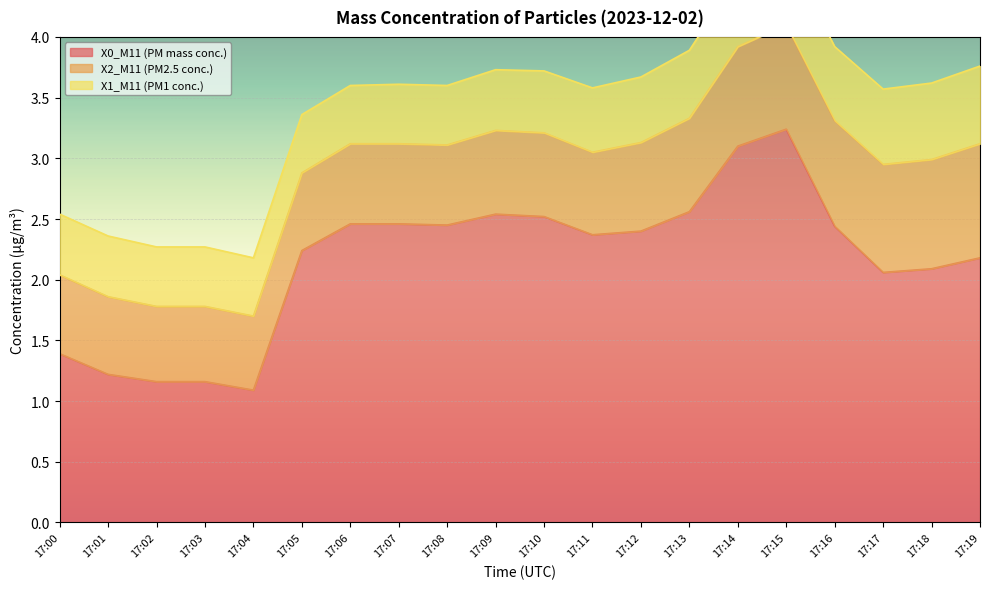

What are all the series names shown in the legend?

X0_M11 (PM mass conc.), X2_M11 (PM2.5 conc.), X1_M11 (PM1 conc.)